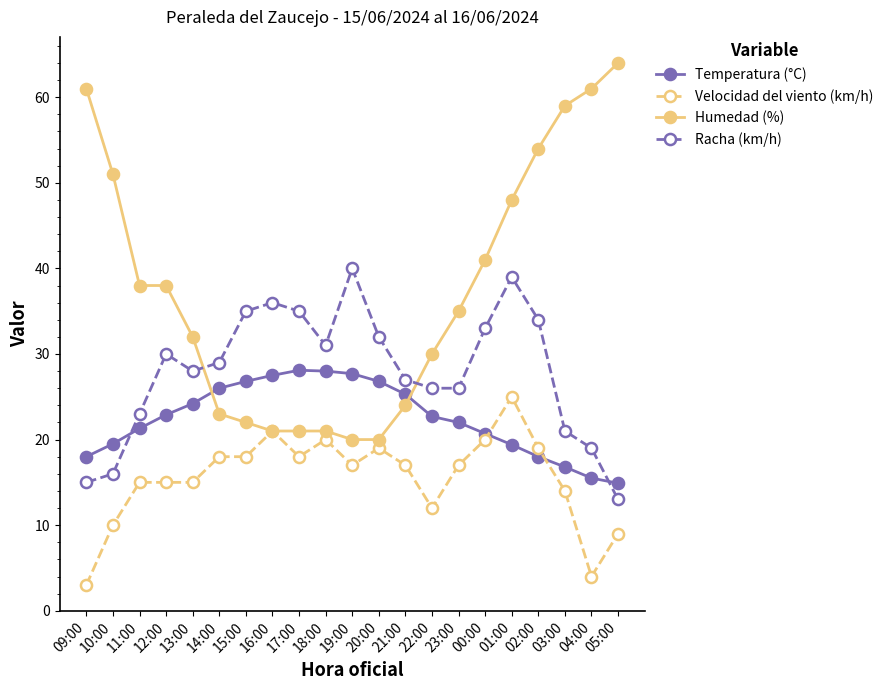

Which series has the largest range (max minus min)?

Humedad (%)